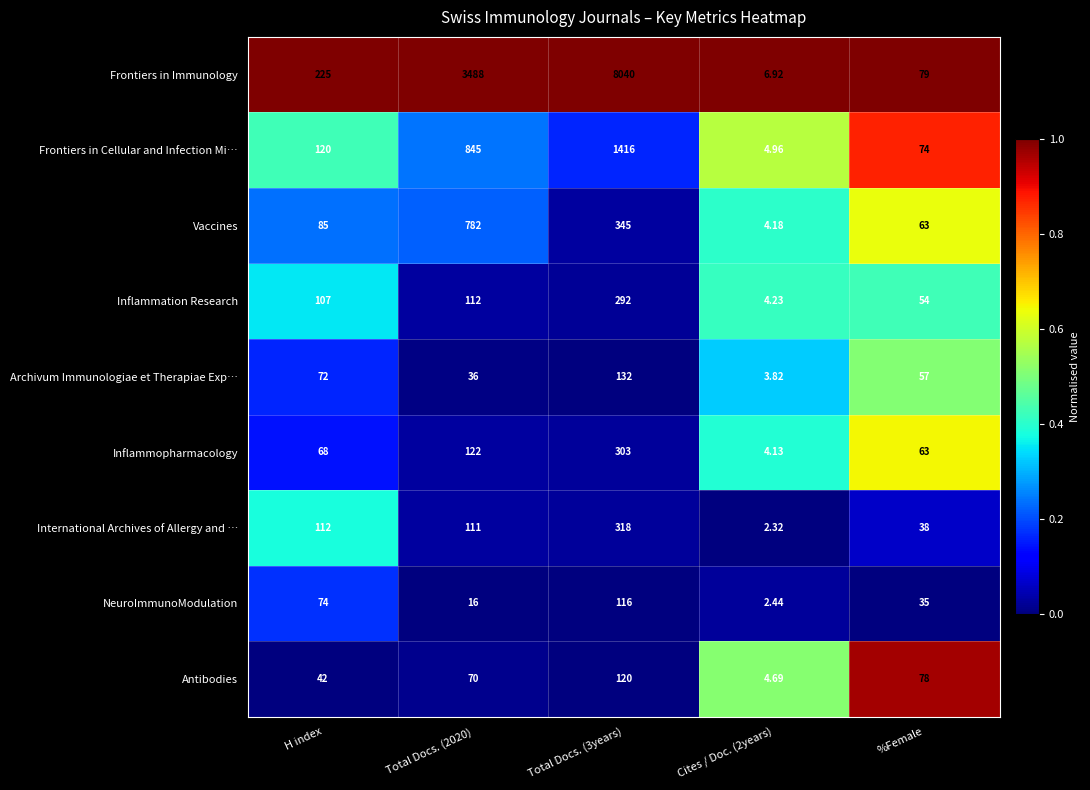

Which series has the widest spread of values?

Frontiers in Immunology